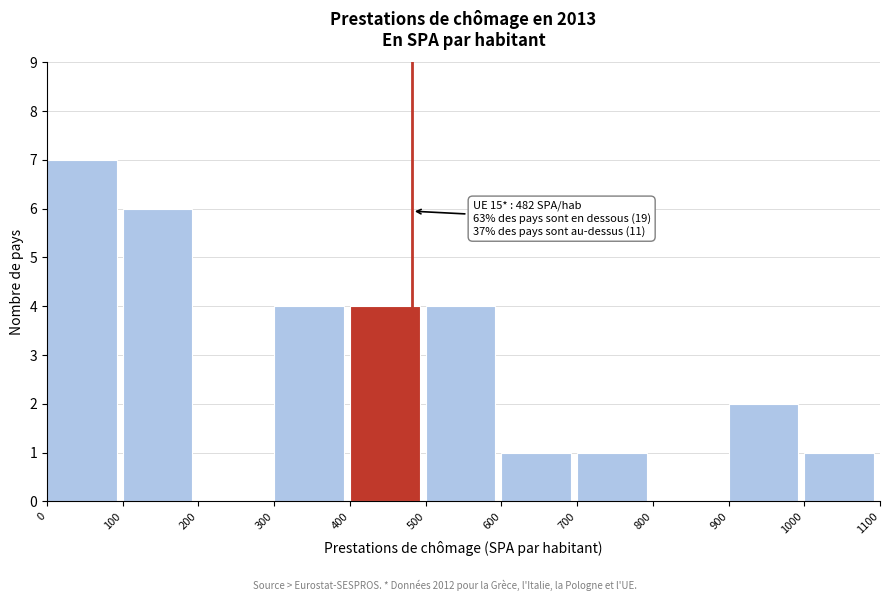

Which range on the x-axis has the tallest bar?

0 to 100